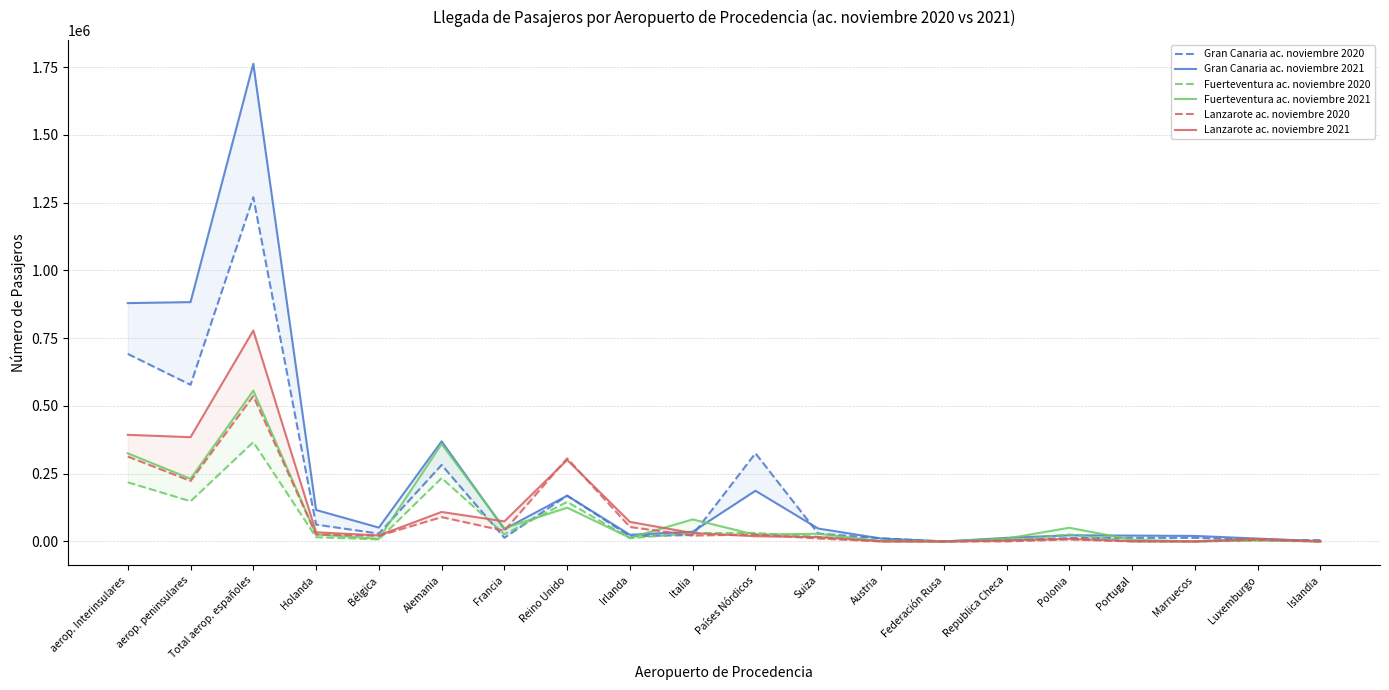

What is the label of the 17th point from the left?

Portugal